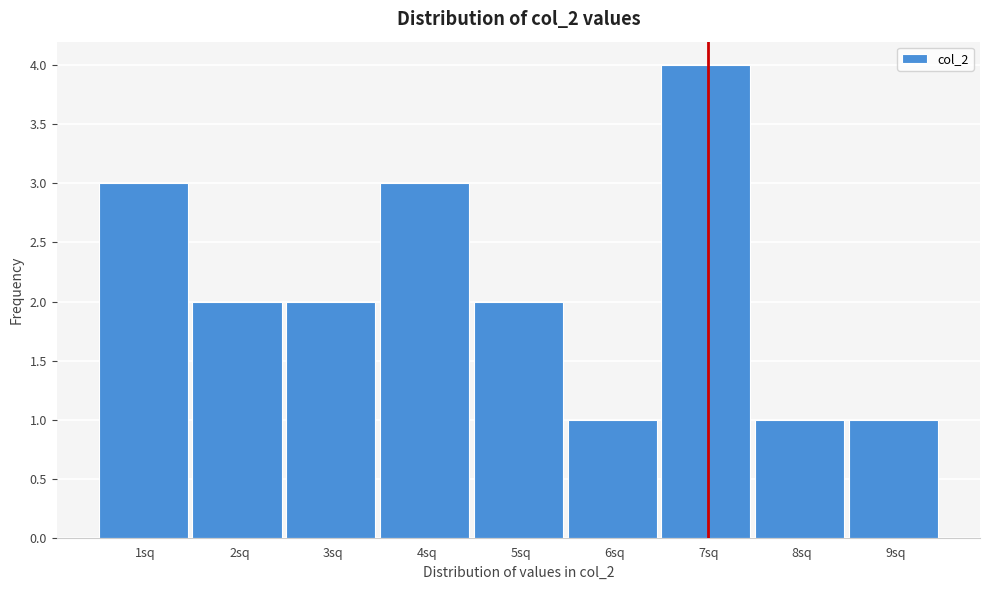

Reading right to left, extract all data points from this chart.

9sq=1	8sq=1	7sq=4	6sq=1	5sq=2	4sq=3	3sq=2	2sq=2	1sq=3